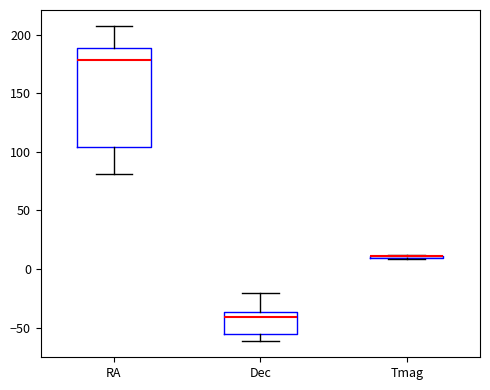

Reading left to right, transcribe this box plot: for each box, give where its median line is, the range the box spans, and where its two whiskers end, as read against the y-axis. The values are not printed on the chart, so give them approximately, as read against the axis.

RA: median 180, box 105 to 190, whiskers 80 to 210
Dec: median -40, box -55 to -35, whiskers -60 to -20
Tmag: box collapsed to a line at 10, whiskers 10 to 10